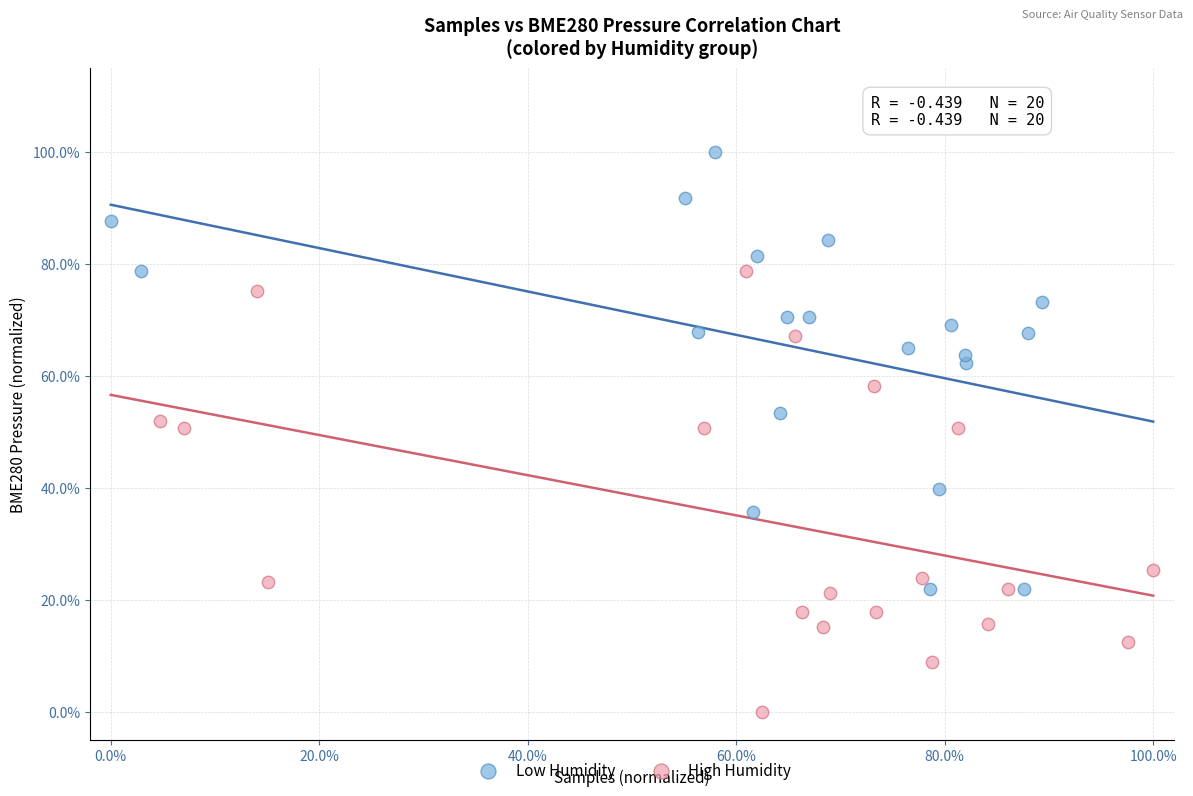

Which series contains the lowest Y value?

High Humidity